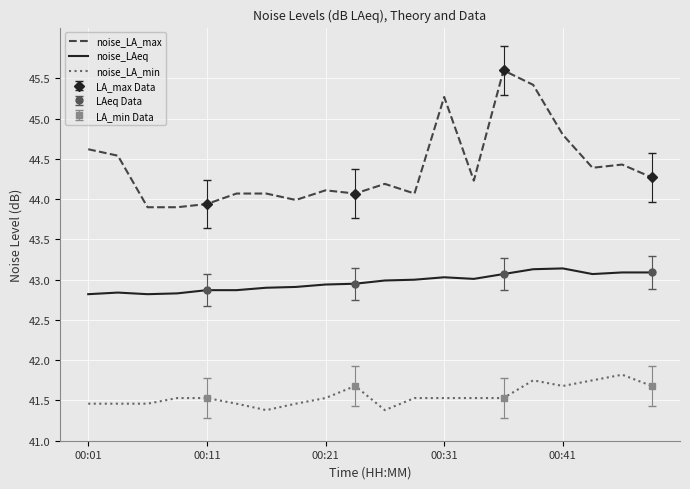

True or false: noise_LA_max and noise_LA_min cross at least once.

False